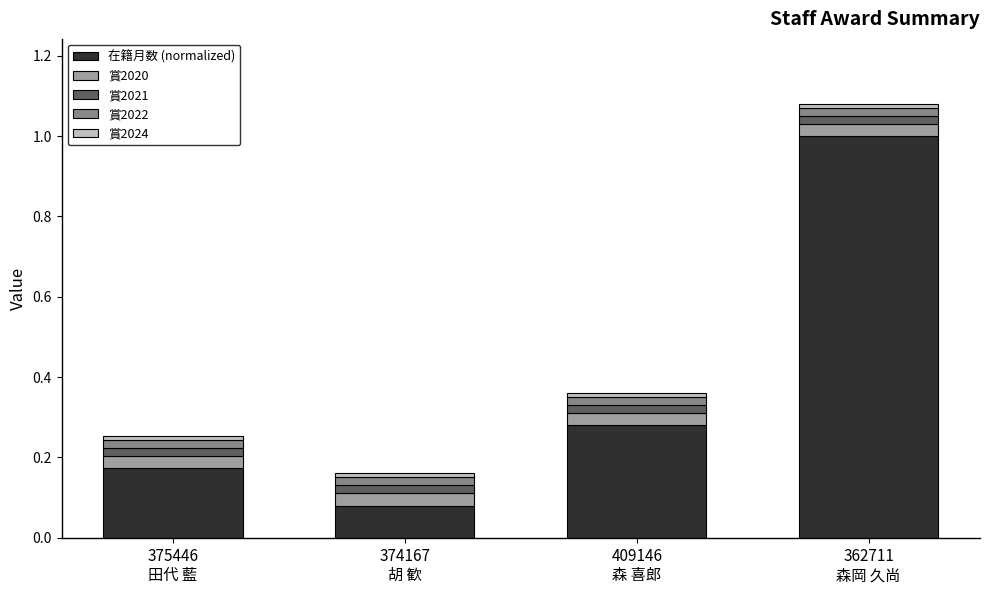

What is the average value of the 在籍月数 (normalized) series?

0.4